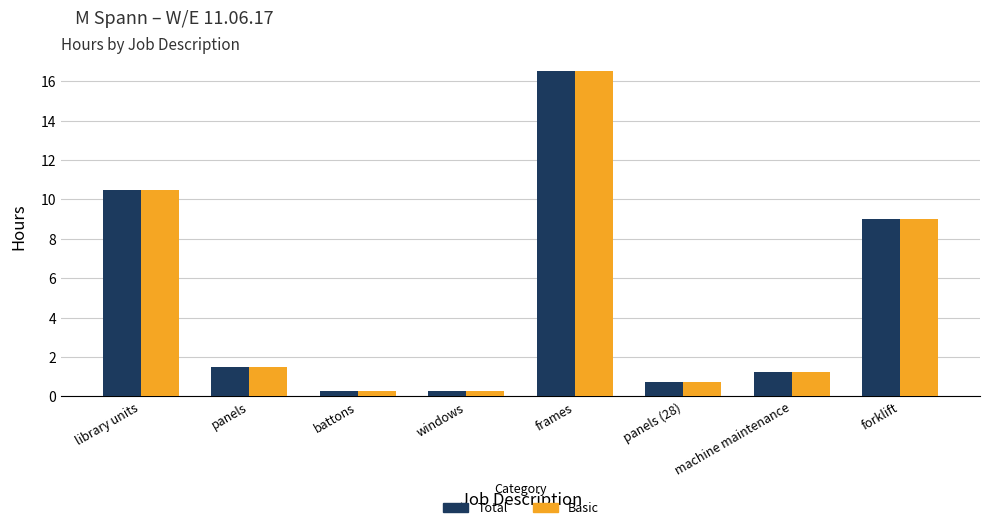

The Basic series shows 16.5 at frames. True or false?

True